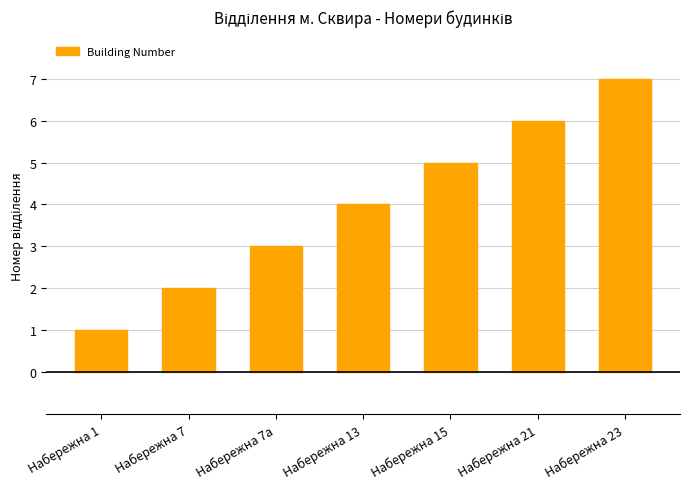

Is it true that the value at Набережна 13 is 4?

True